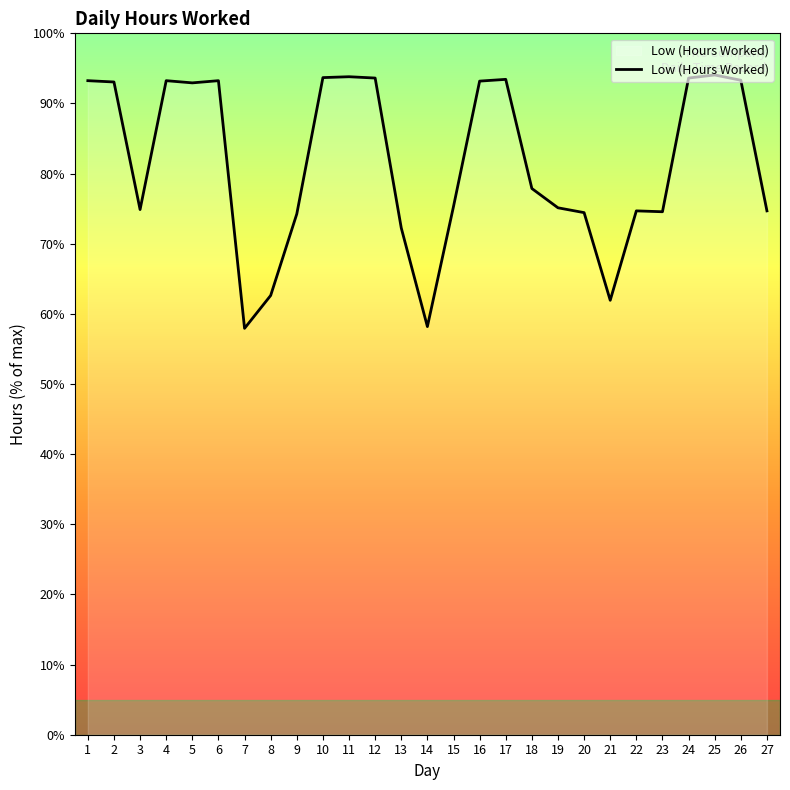

What is the maximum value shown in the chart?

94.1